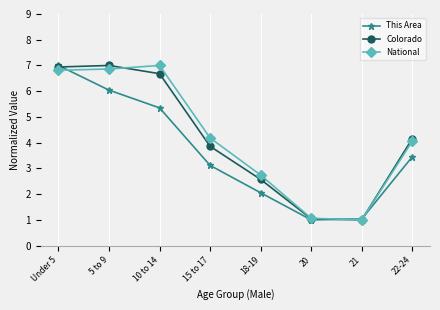

How many categories are shown in the chart?

8